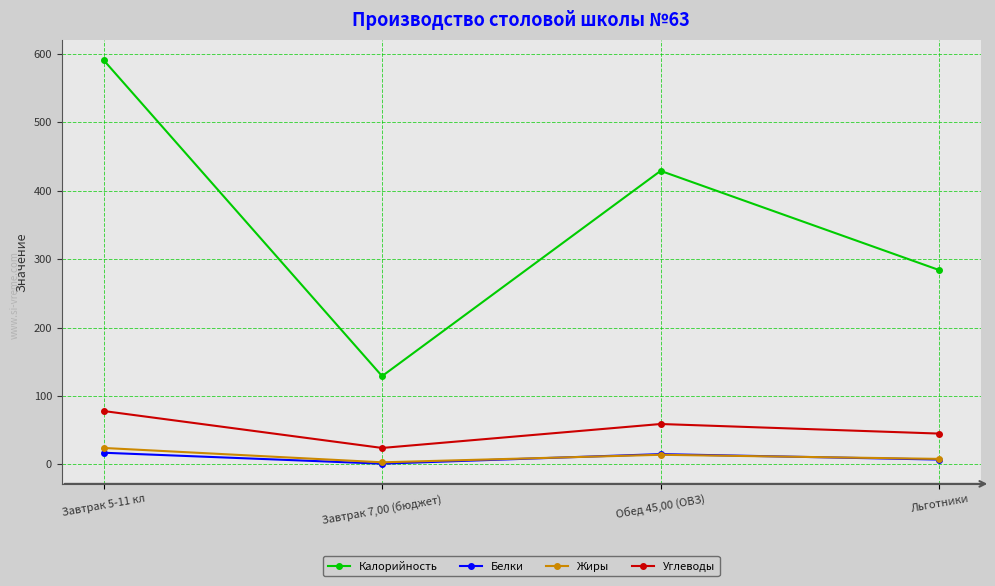

How many series are shown in this chart?

4